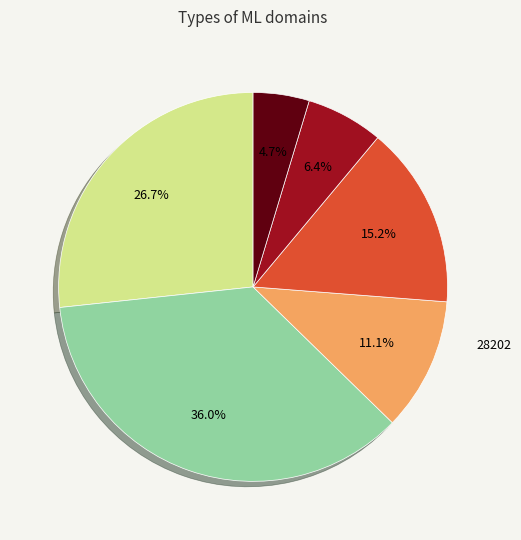

How many slices are in this pie chart?

6